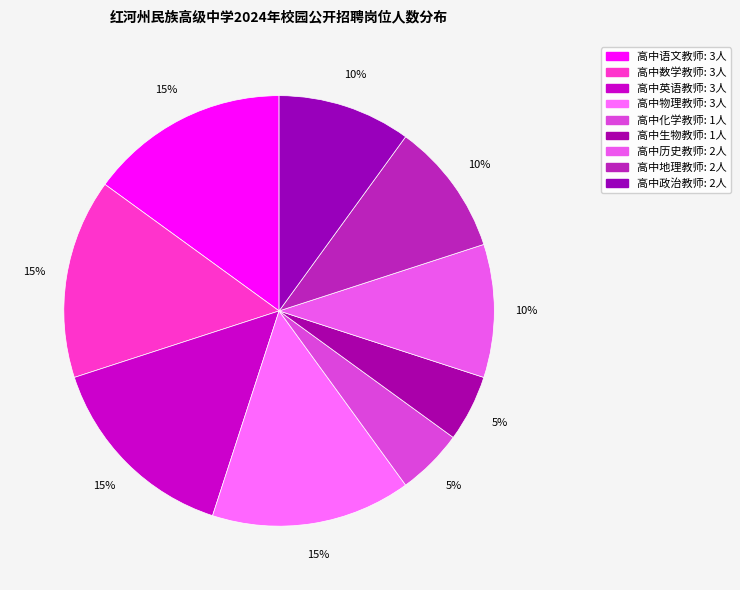

What percentage is the 高中历史教师 slice, to the nearest percent?

10%